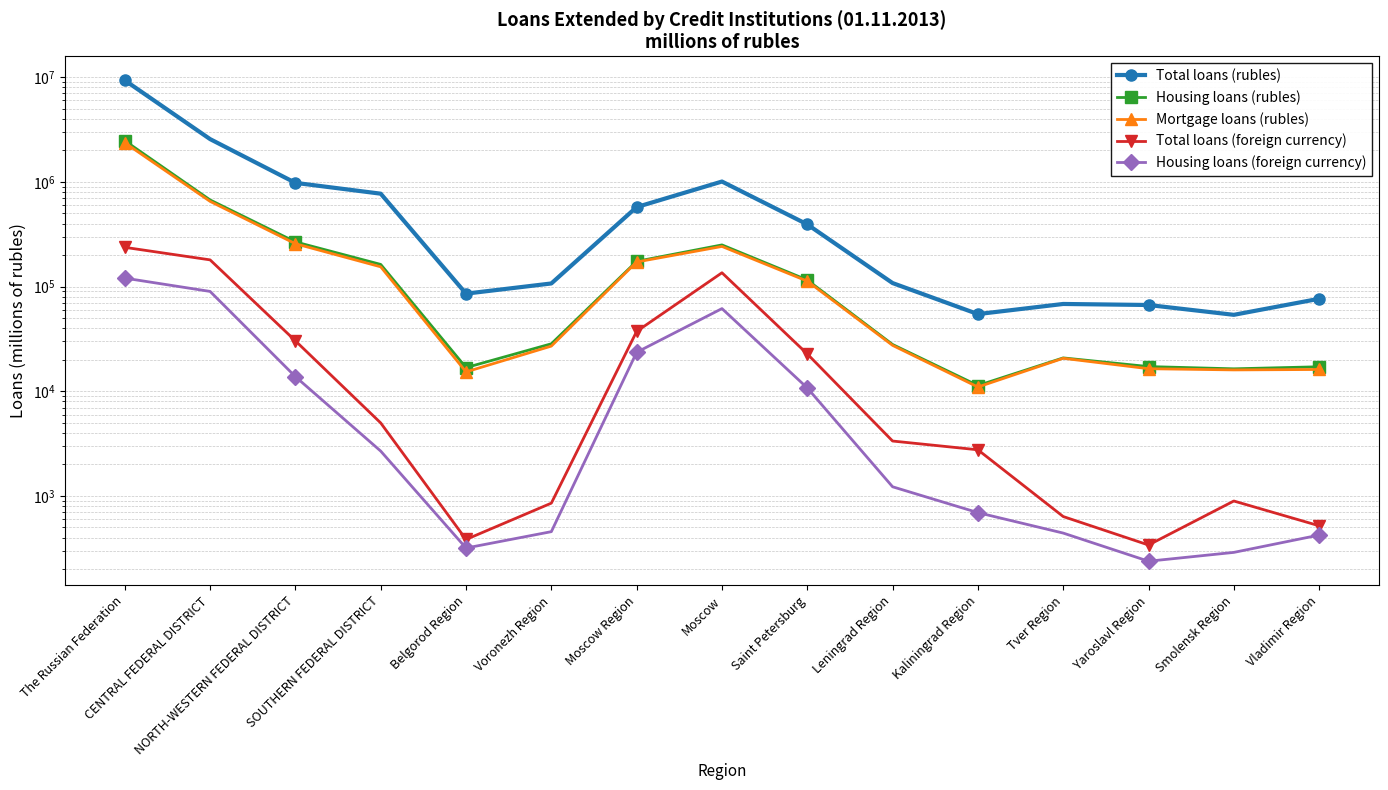

List the series in order of their peak value, highest first.

Total loans (rubles), Housing loans (rubles), Mortgage loans (rubles), Total loans (foreign currency), Housing loans (foreign currency)